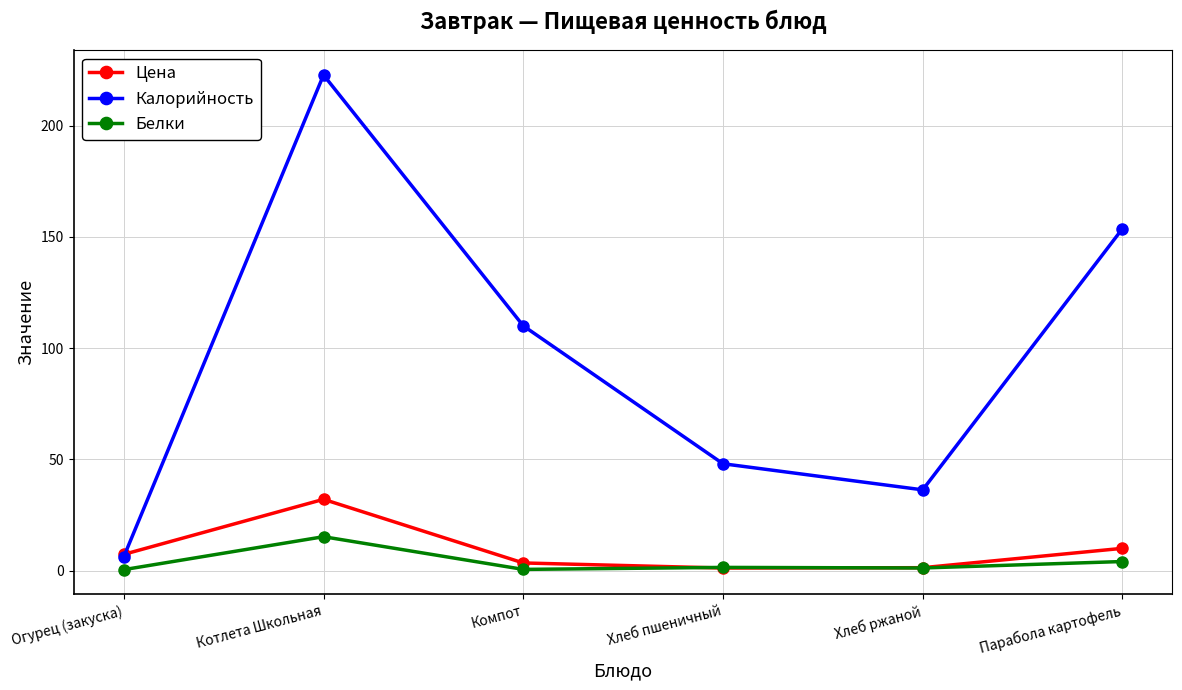

What position from the left is Котлета Школьная?

2